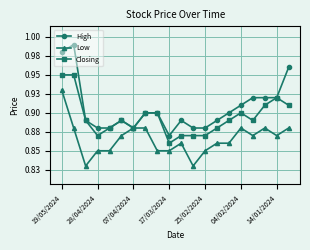

In Low, how many points are higher than both neighbors (excluding endpoints)?

3